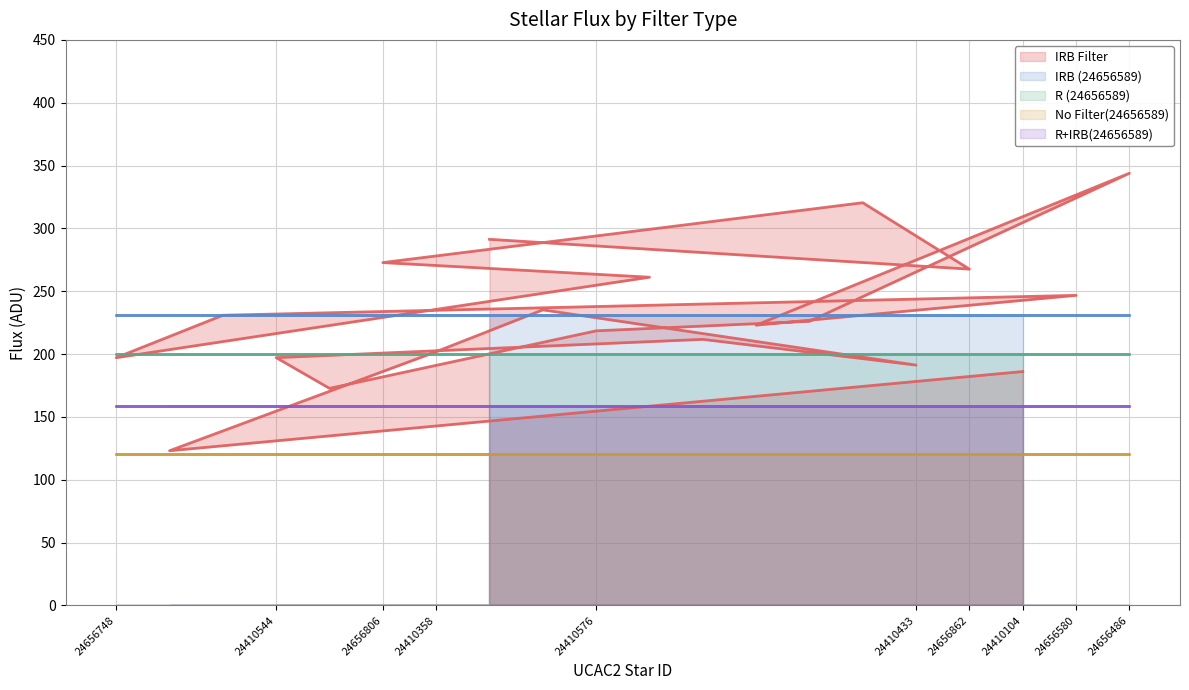

What value does the R (24656589) series have at 24410433?

200.1